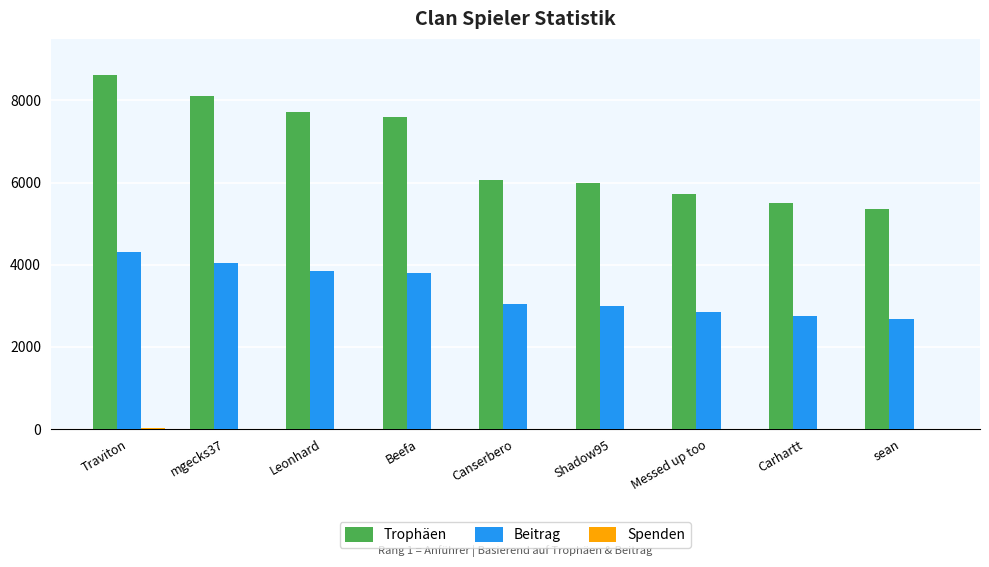

What is the sum of all Trophäen values?

60676